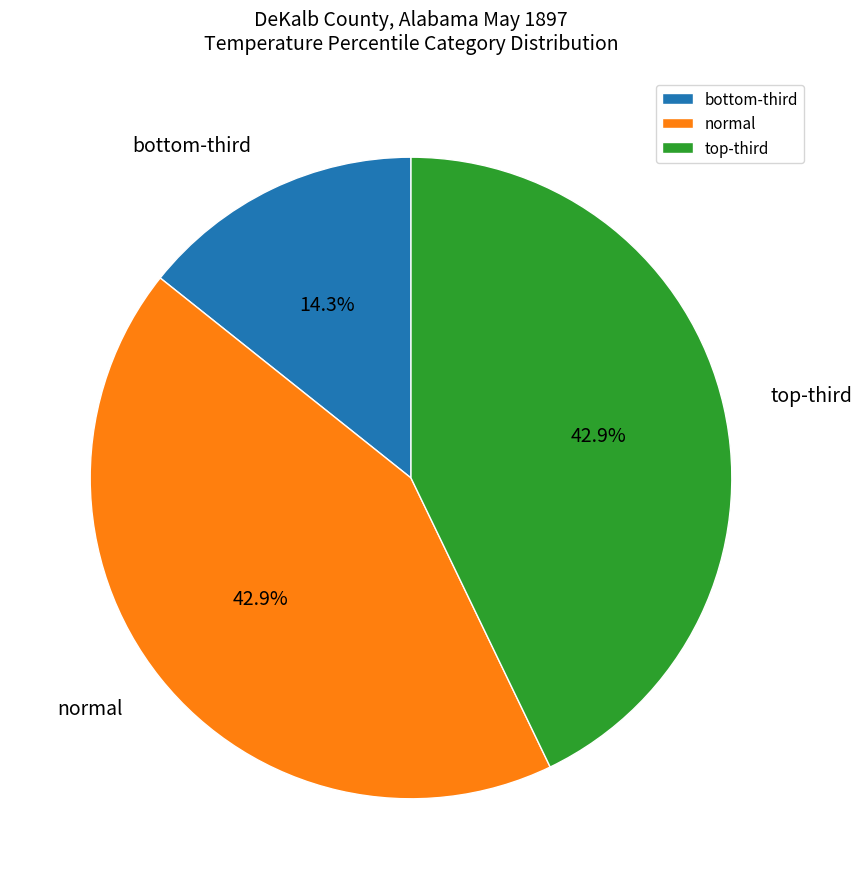

True or false: normal accounts for 57% of the total.

False